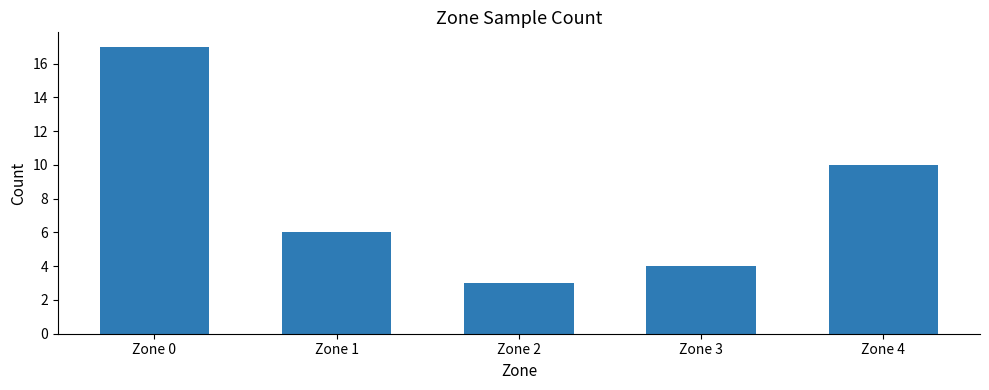

How many data points are less than 6?

2